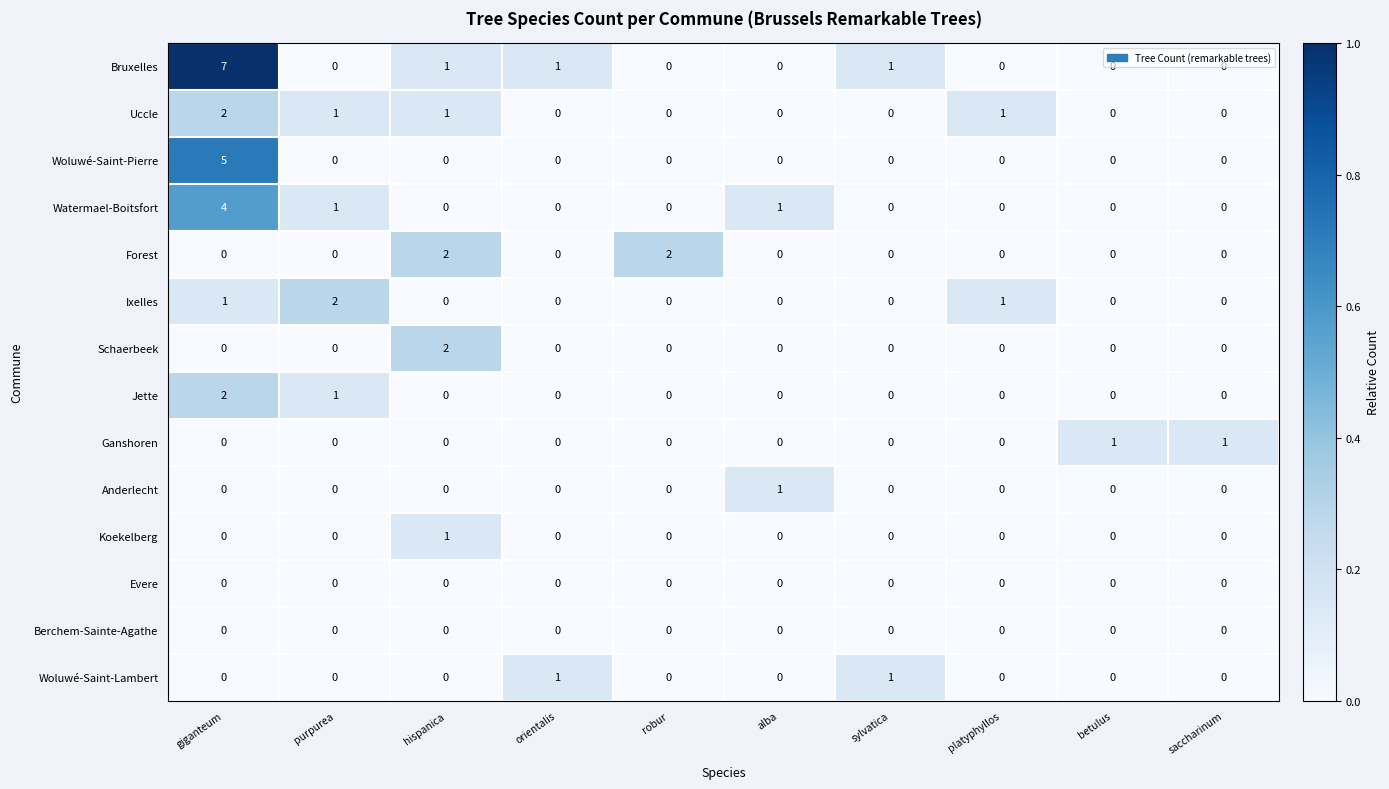

Which series has the largest total across all categories?

Bruxelles